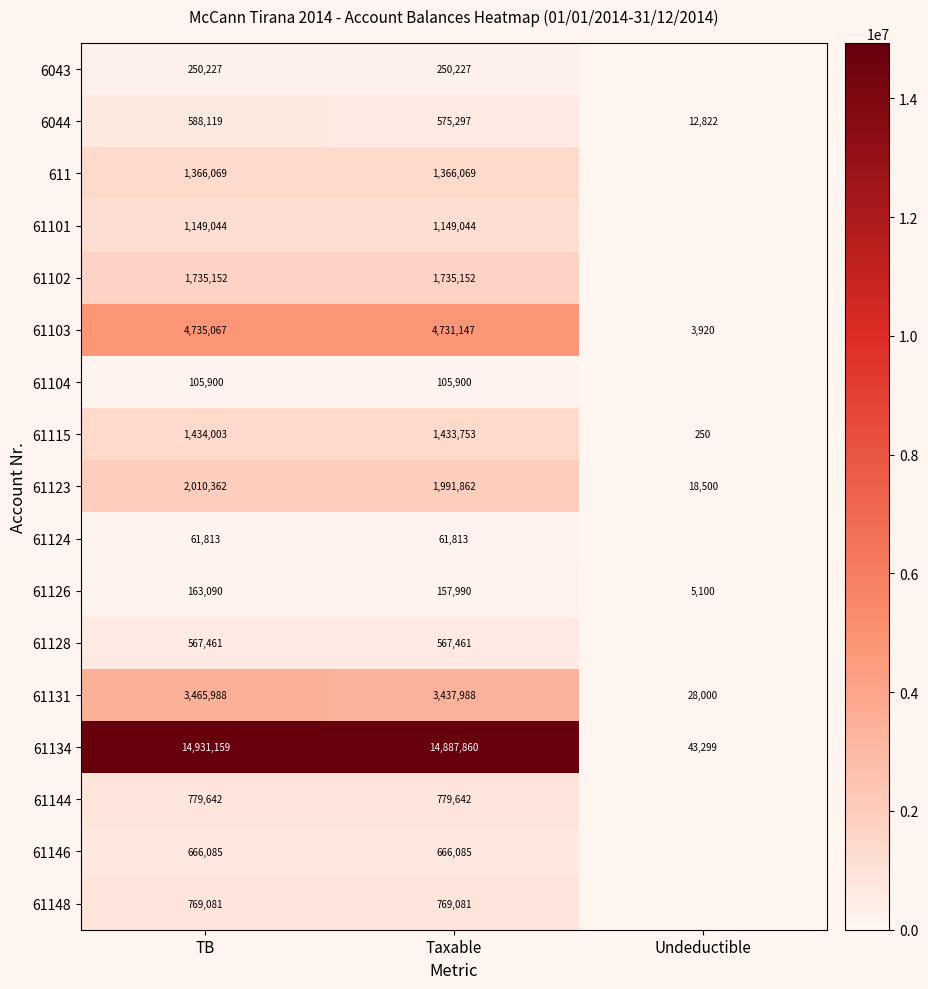

How many values in the 61134 series are below 14887860?

1